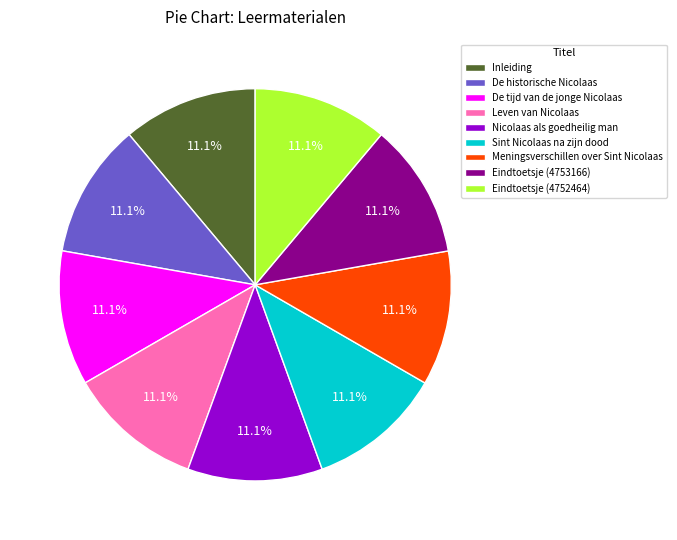

To the nearest percent, what percentage of the pie is Eindtoetsje (4752464)?

11%